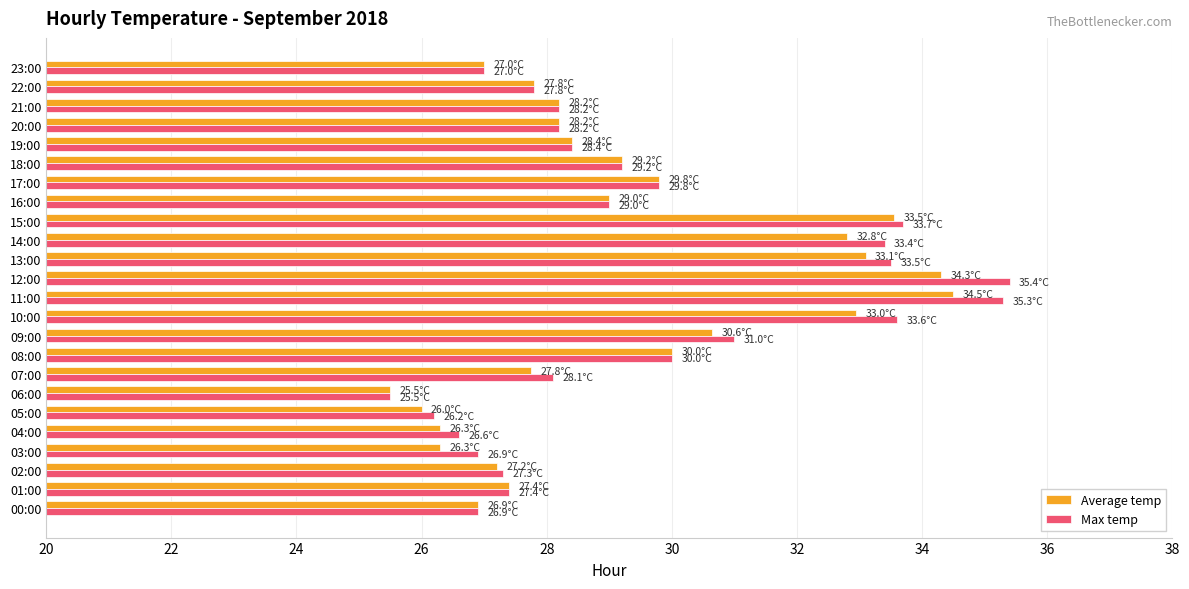

Which series has the largest total across all categories?

Max temp